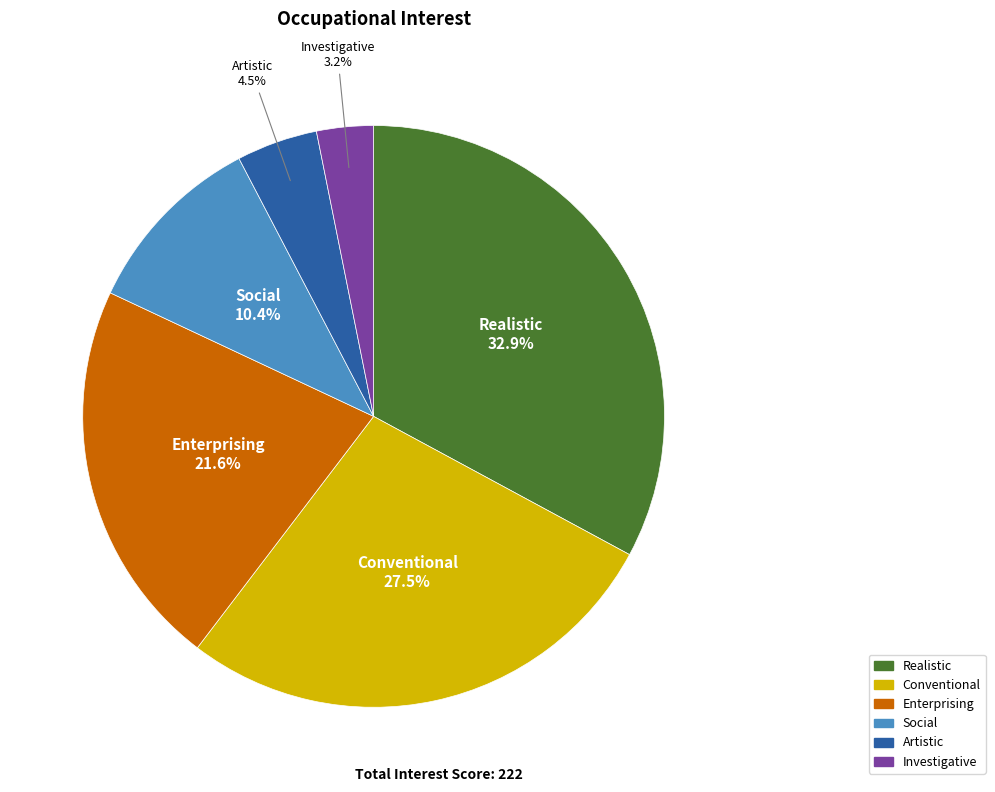

Is there a majority slice in this chart?

No